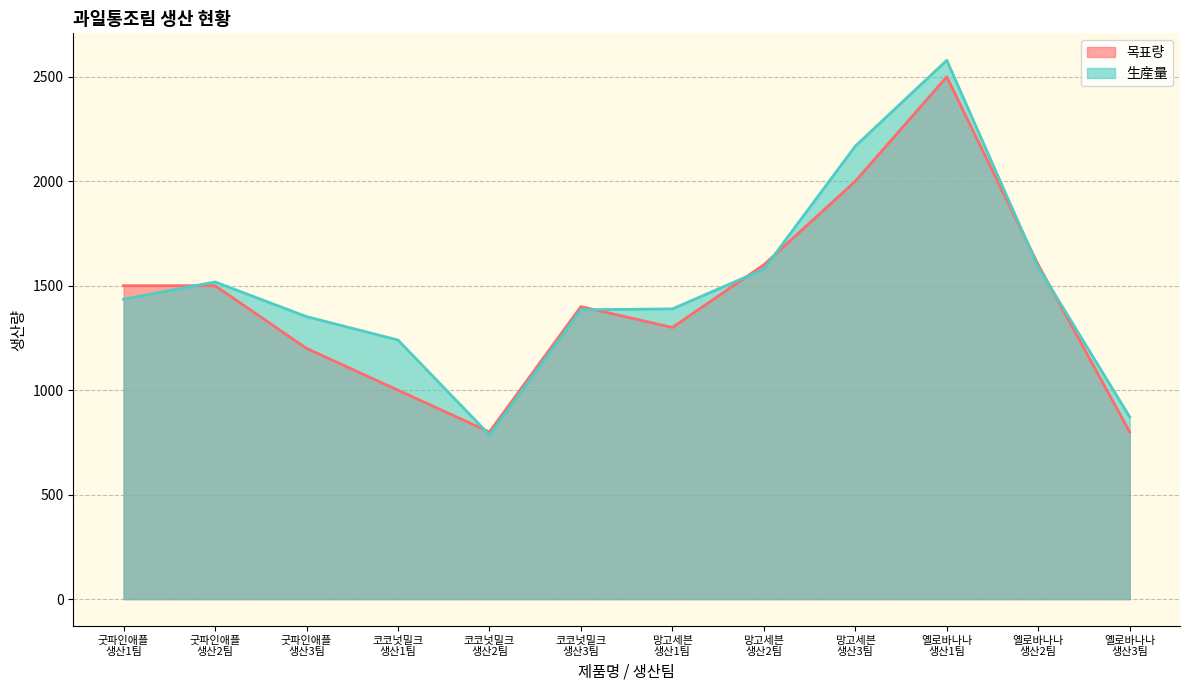

How many intersections are there between 목표량 and 生産量?

7